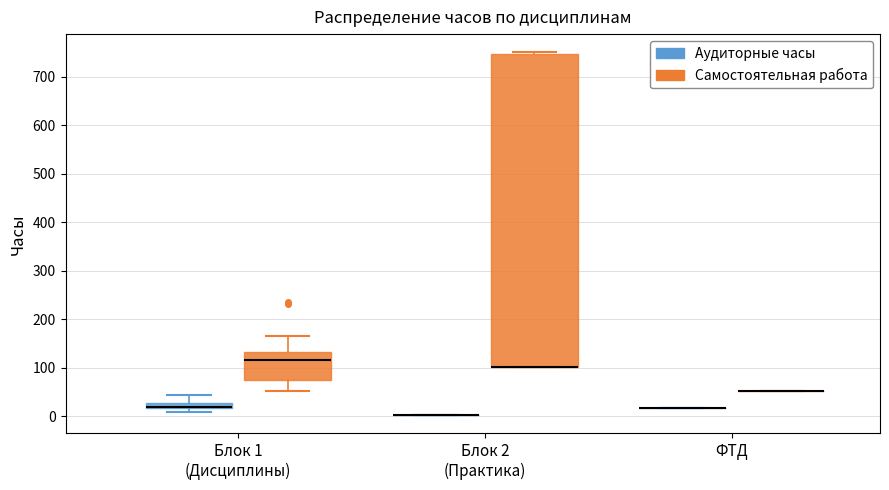

Where is the lower edge of the box for Блок 1 (Дисциплины) (Самостоятельная работа) on the y-axis? The values are not printed on the chart, so give them approximately, as read against the axis.

70